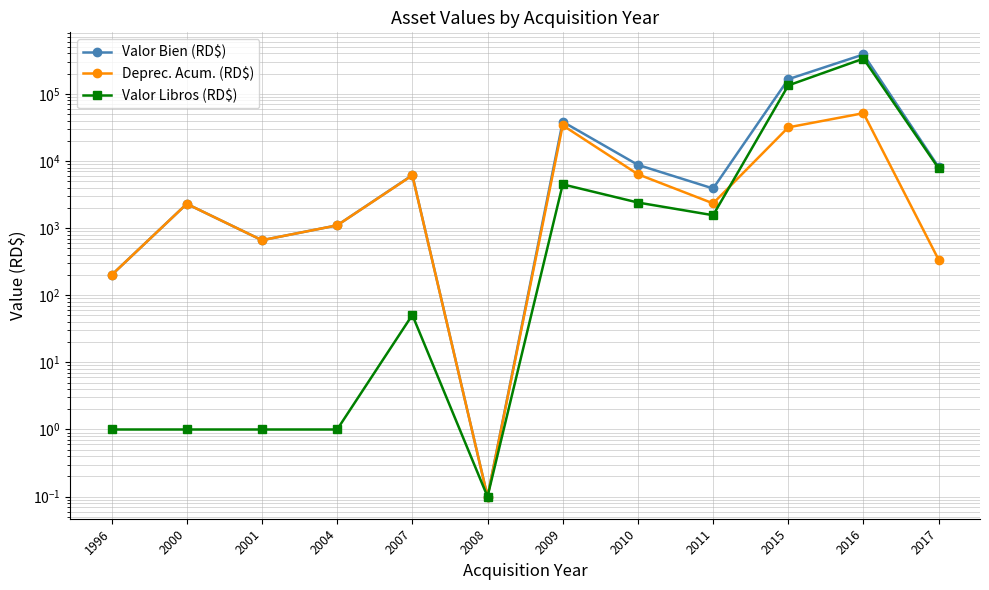

What are all the series names shown in the legend?

Valor Bien (RD$), Deprec. Acum. (RD$), Valor Libros (RD$)